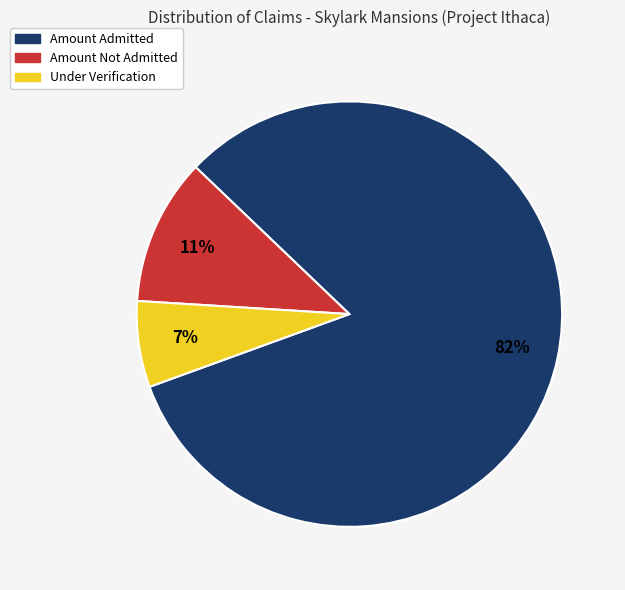

To the nearest percent, what is the average slice percentage?

33%